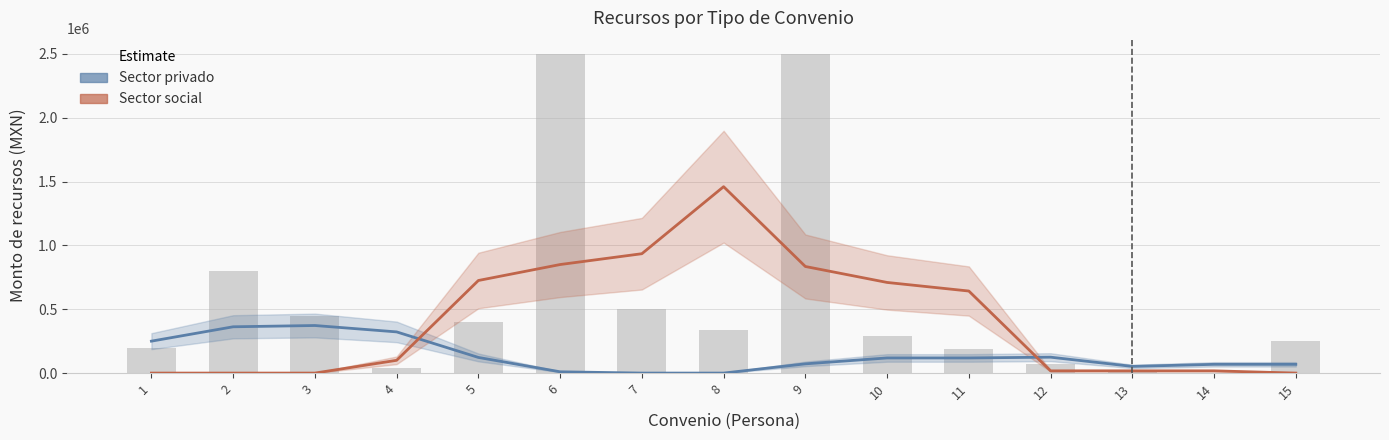

How many values in the Sector social series exceed 100000?

7